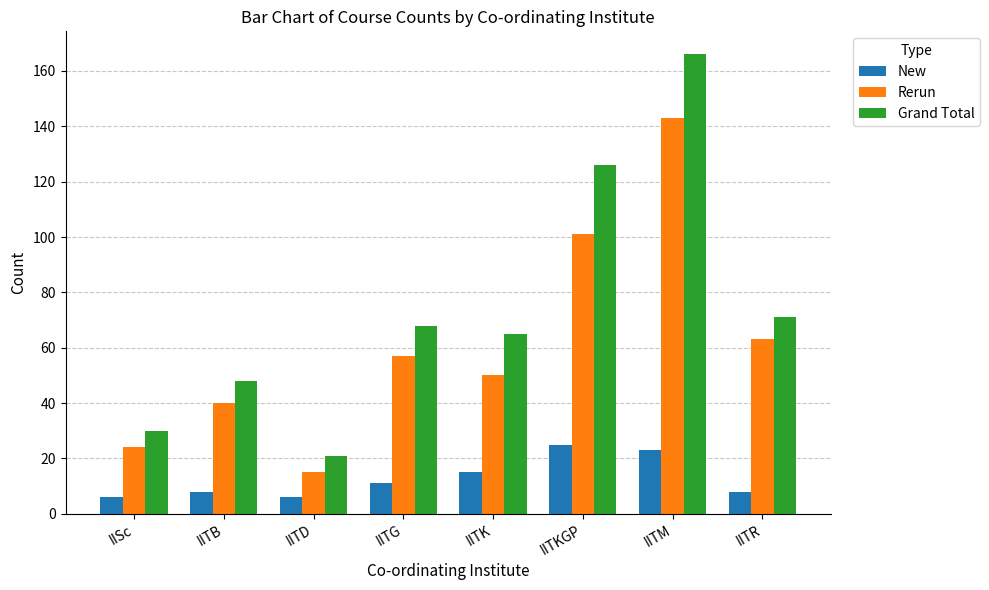

Rank the categories by Rerun value from lowest to highest.

IITD, IISc, IITB, IITK, IITG, IITR, IITKGP, IITM